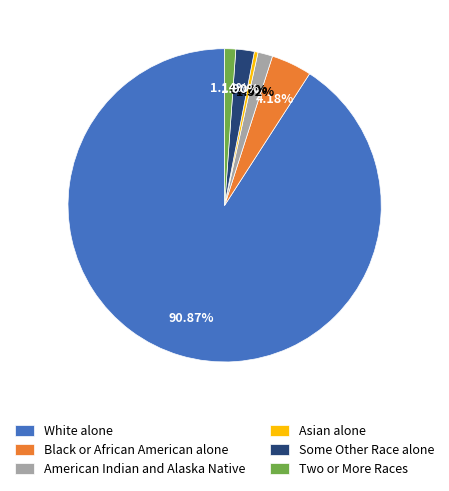

To the nearest percent, what percentage of the pie is White alone?

91%